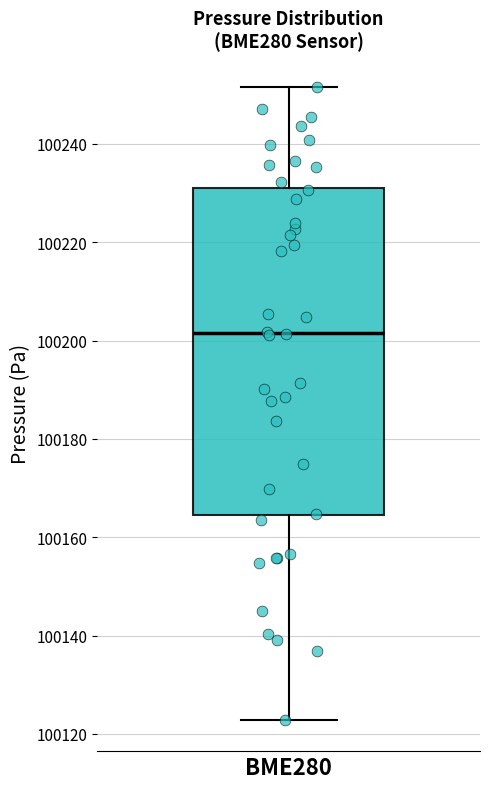

Transcribe this box plot: give where the median line is, the range the box spans, and where the two whiskers end, as read against the y-axis. The values are not printed on the chart, so give them approximately, as read against the axis.

median 100202, box 100164 to 100232, whiskers 100122 to 100252